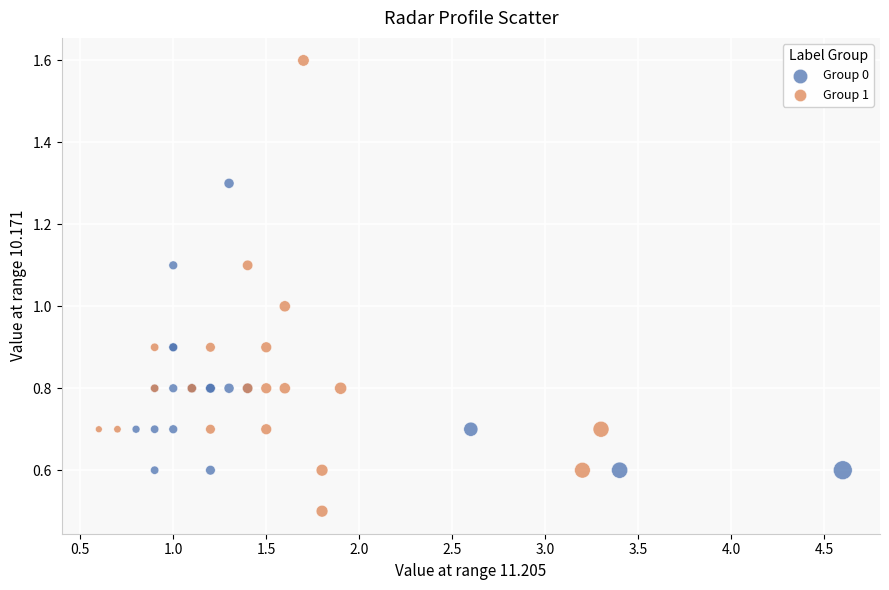

Which series contains the highest Y value?

Group 1